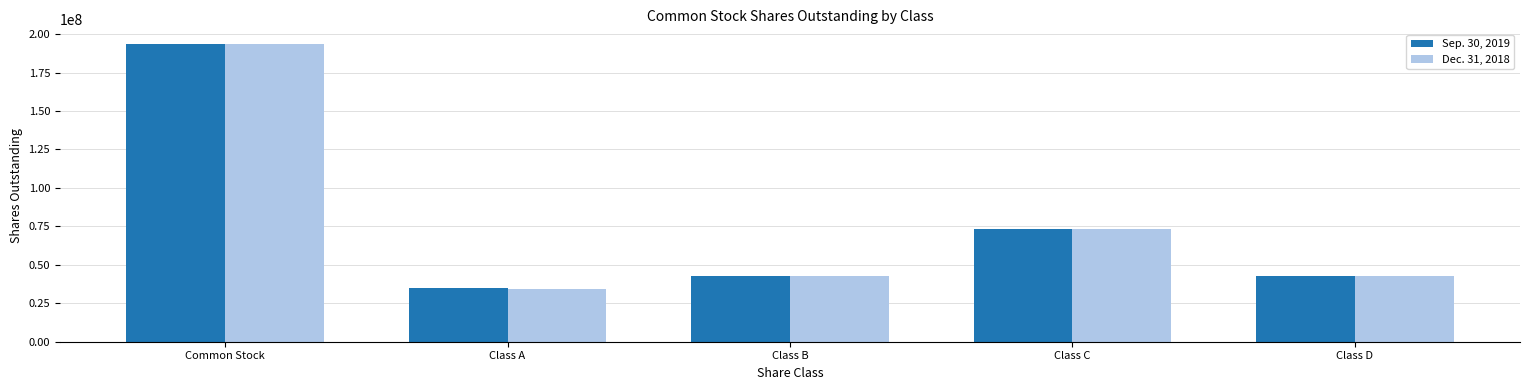

At which category does the chart reach its minimum across all series?

Class A